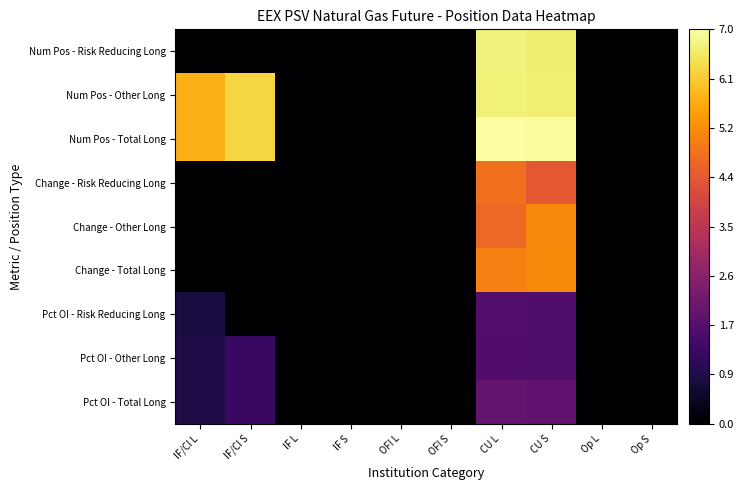

Reading left to right, what are all the values shown in this chart?

Num Pos - Risk Reducing Long: IF/CI L=0.0	IF/CI S=0.0	IF L=0.0	IF S=0.0	OFI L=0.0	OFI S=0.0	CU L=6.7	CU S=6.6	Op L=0.0	Op S=0.0
Num Pos - Other Long: IF/CI L=5.8	IF/CI S=6.3	IF L=0.0	IF S=0.0	OFI L=0.0	OFI S=0.0	CU L=6.7	CU S=6.6	Op L=0.0	Op S=0.0
Num Pos - Total Long: IF/CI L=5.8	IF/CI S=6.3	IF L=0.0	IF S=0.0	OFI L=0.0	OFI S=0.0	CU L=7.0	CU S=6.9	Op L=0.0	Op S=0.0
Change - Risk Reducing Long: IF/CI L=0.0	IF/CI S=0.0	IF L=0.0	IF S=0.0	OFI L=0.0	OFI S=0.0	CU L=4.8	CU S=4.4	Op L=0.0	Op S=0.0
Change - Other Long: IF/CI L=0.0	IF/CI S=0.0	IF L=0.0	IF S=0.0	OFI L=0.0	OFI S=0.0	CU L=4.7	CU S=5.2	Op L=0.0	Op S=0.0
Change - Total Long: IF/CI L=0.0	IF/CI S=0.0	IF L=0.0	IF S=0.0	OFI L=0.0	OFI S=0.0	CU L=5.0	CU S=5.2	Op L=0.0	Op S=0.0
Pct OI - Risk Reducing Long: IF/CI L=0.8	IF/CI S=0.0	IF L=0.0	IF S=0.0	OFI L=0.0	OFI S=0.0	CU L=1.7	CU S=1.6	Op L=0.0	Op S=0.0
Pct OI - Other Long: IF/CI L=0.8	IF/CI S=1.3	IF L=0.0	IF S=0.0	OFI L=0.0	OFI S=0.0	CU L=1.7	CU S=1.6	Op L=0.0	Op S=0.0
Pct OI - Total Long: IF/CI L=0.8	IF/CI S=1.3	IF L=0.0	IF S=0.0	OFI L=0.0	OFI S=0.0	CU L=2.0	CU S=1.9	Op L=0.0	Op S=0.0